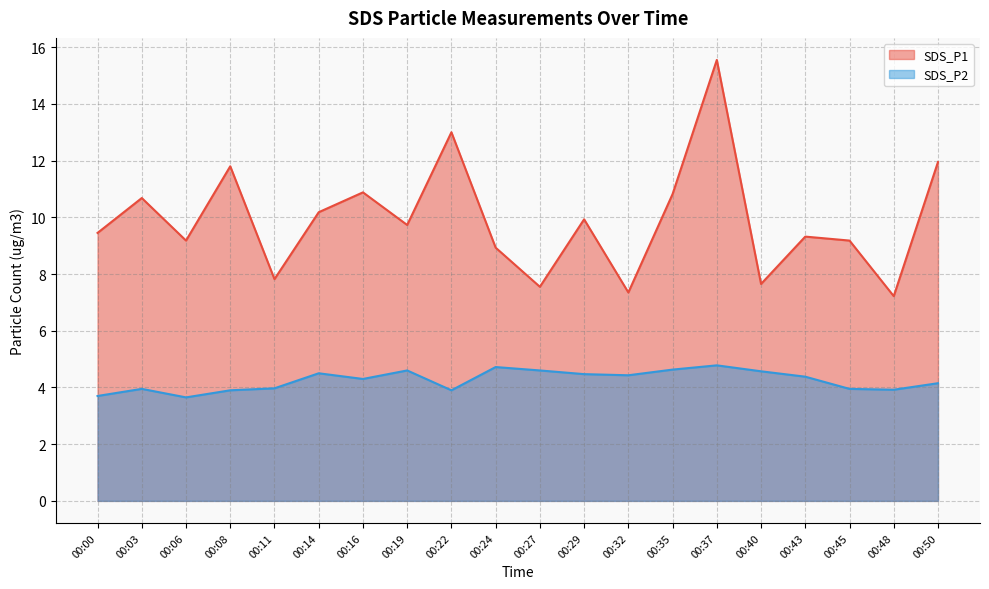

Rank the series at 00:24 from highest to lowest value.

SDS_P1, SDS_P2